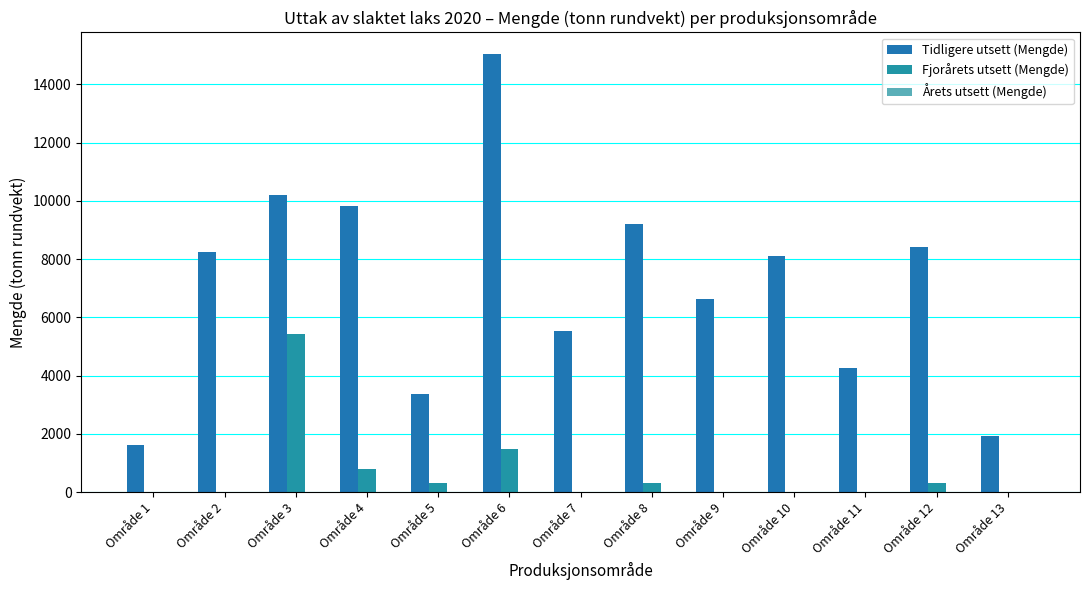

How many values in the Tidligere utsett (Mengde) series exceed 8112?

7